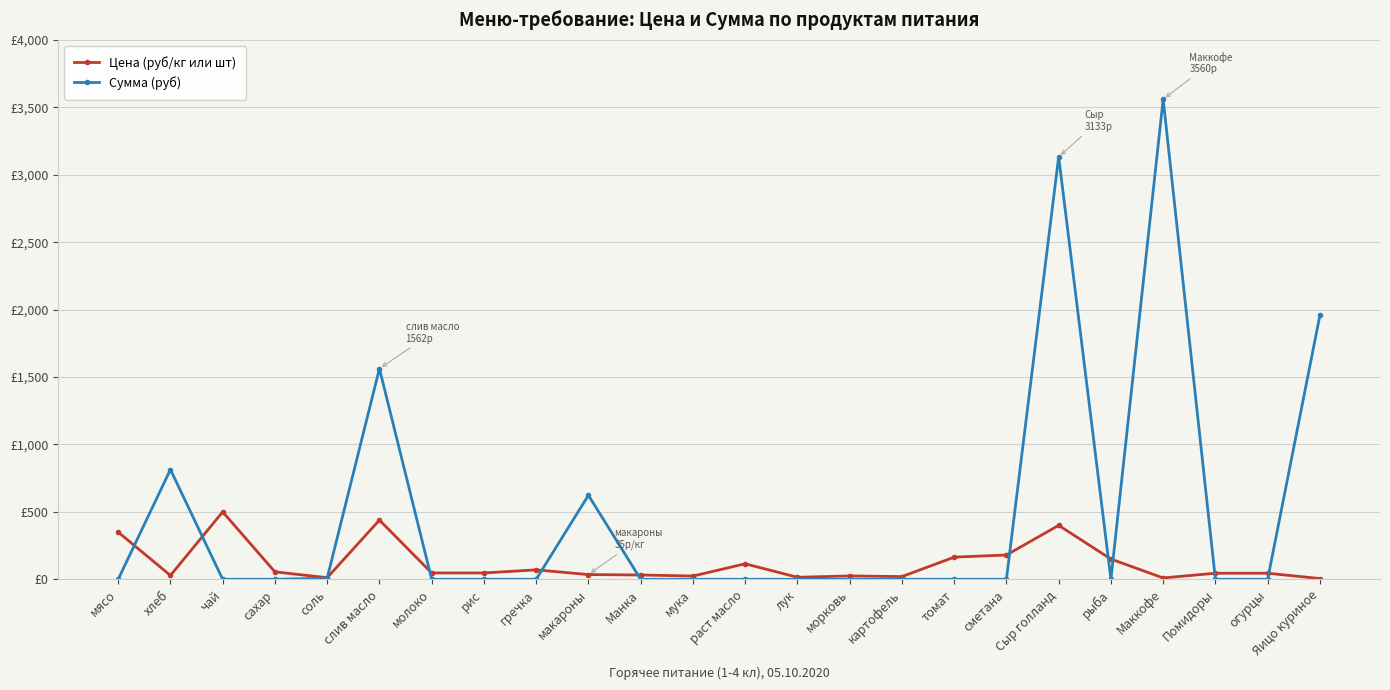

Which label corresponds to the smallest value in the chart?

мясо